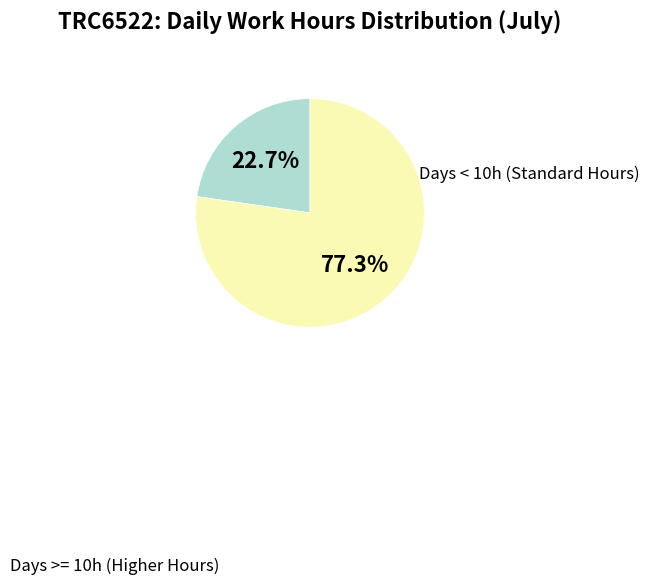

Does any single category account for the majority?

Yes